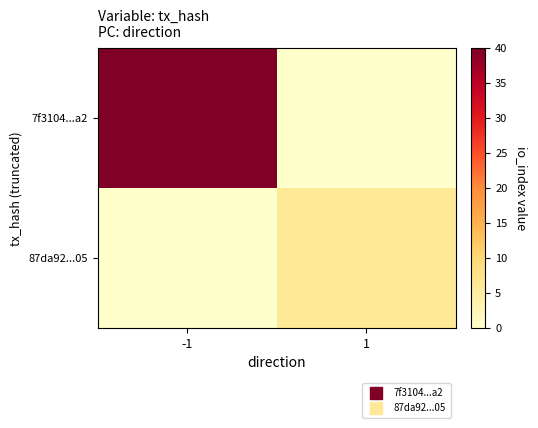

Which series changed the most between -1 and 1?

7f3104...a2